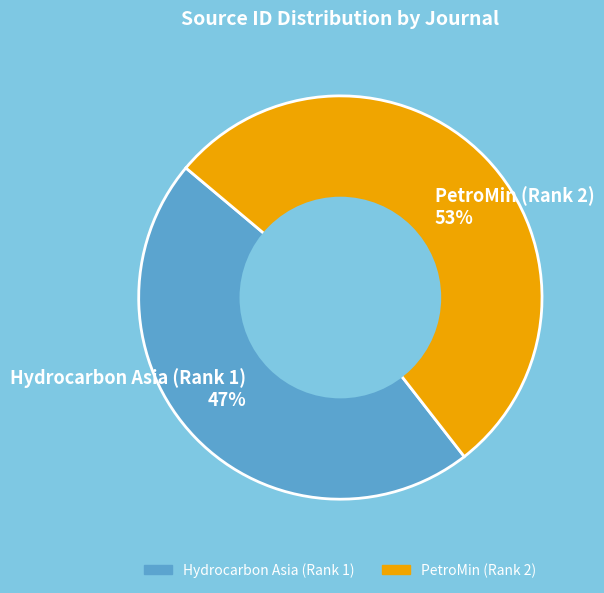

Count the number of slices in the pie.

2